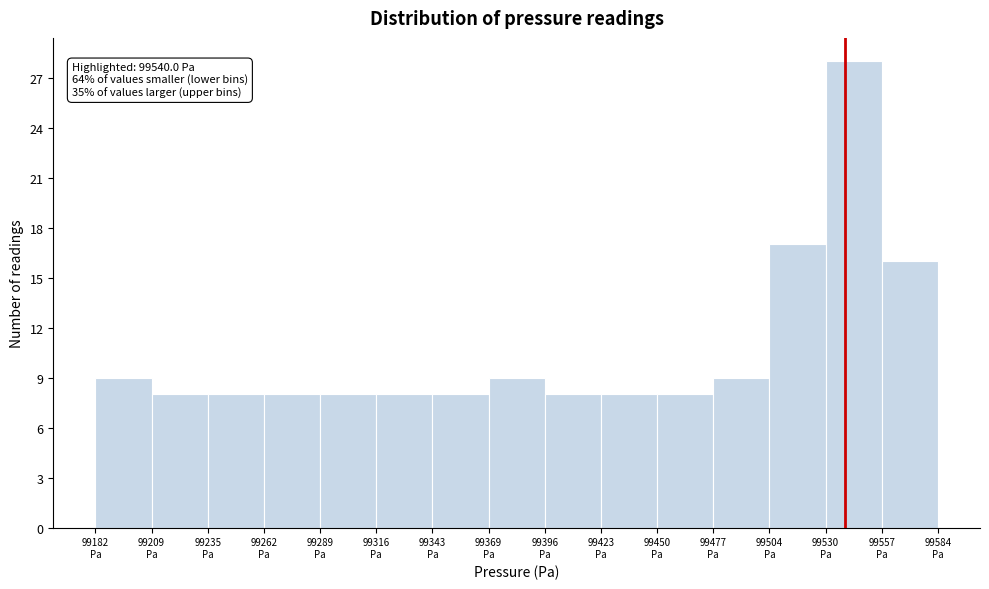

Which range on the x-axis has the tallest bar?

99530 to 99560